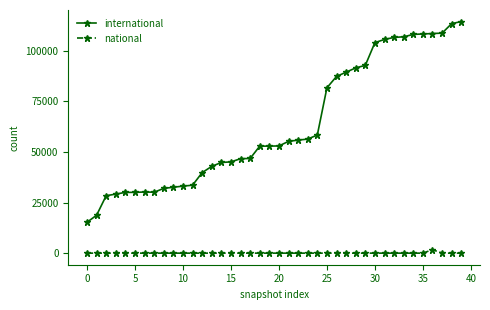

True or false: international and national cross at least once.

False